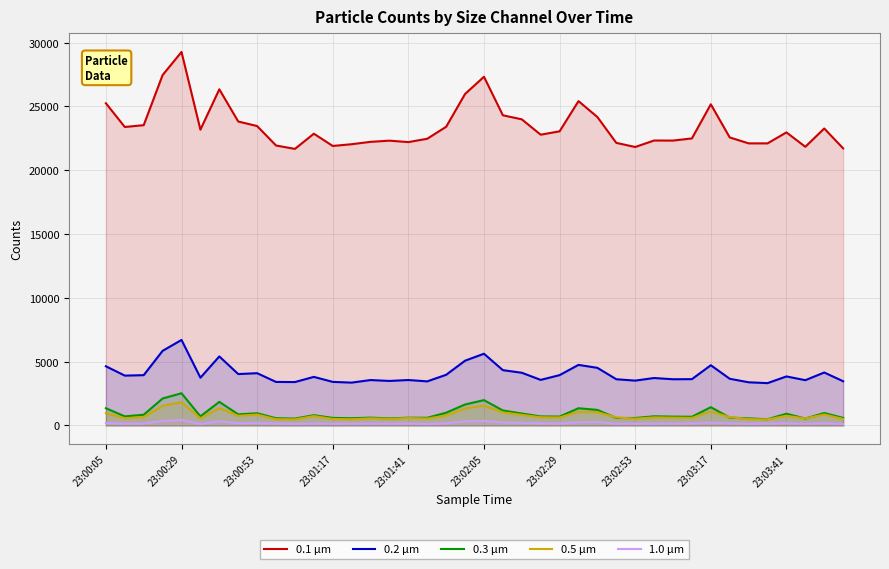

Is it true that 0.5 µm equals 647 at 23?

True